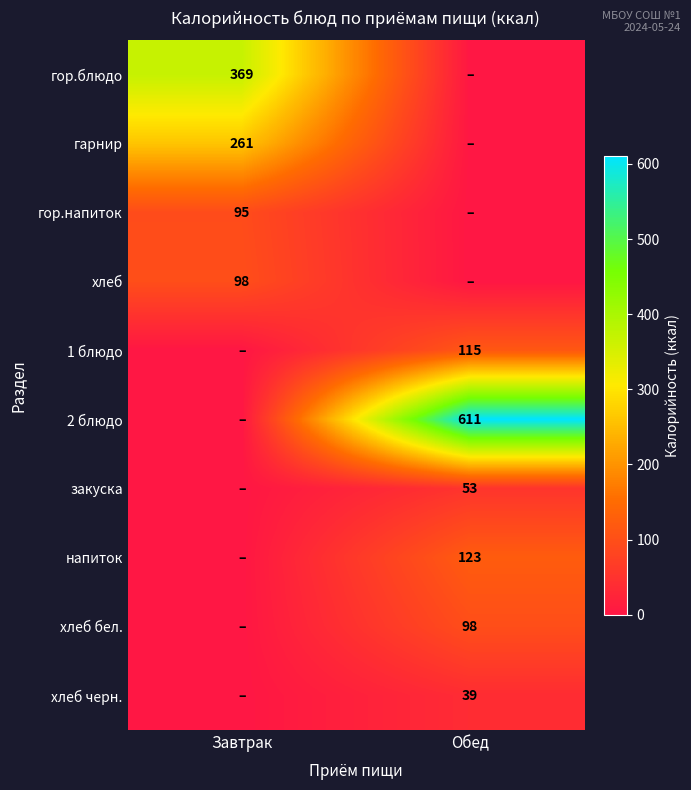

Is it true that хлеб бел. equals 98 at Обед?

True